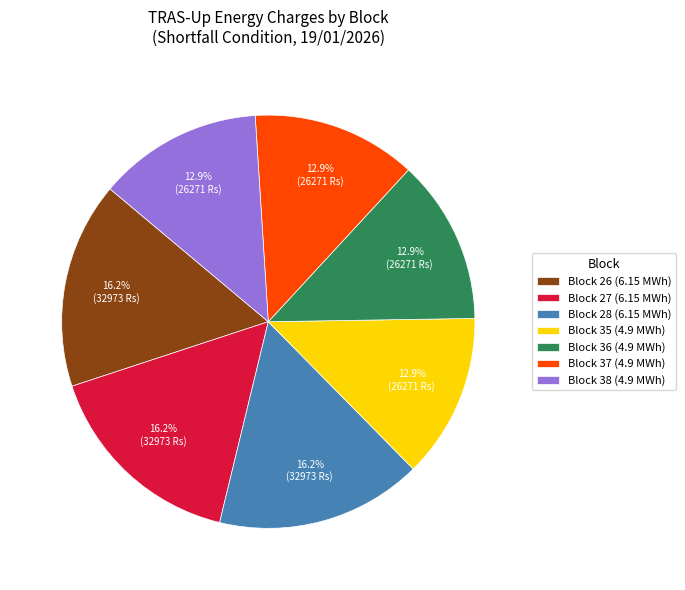

Does any single category account for the majority?

No